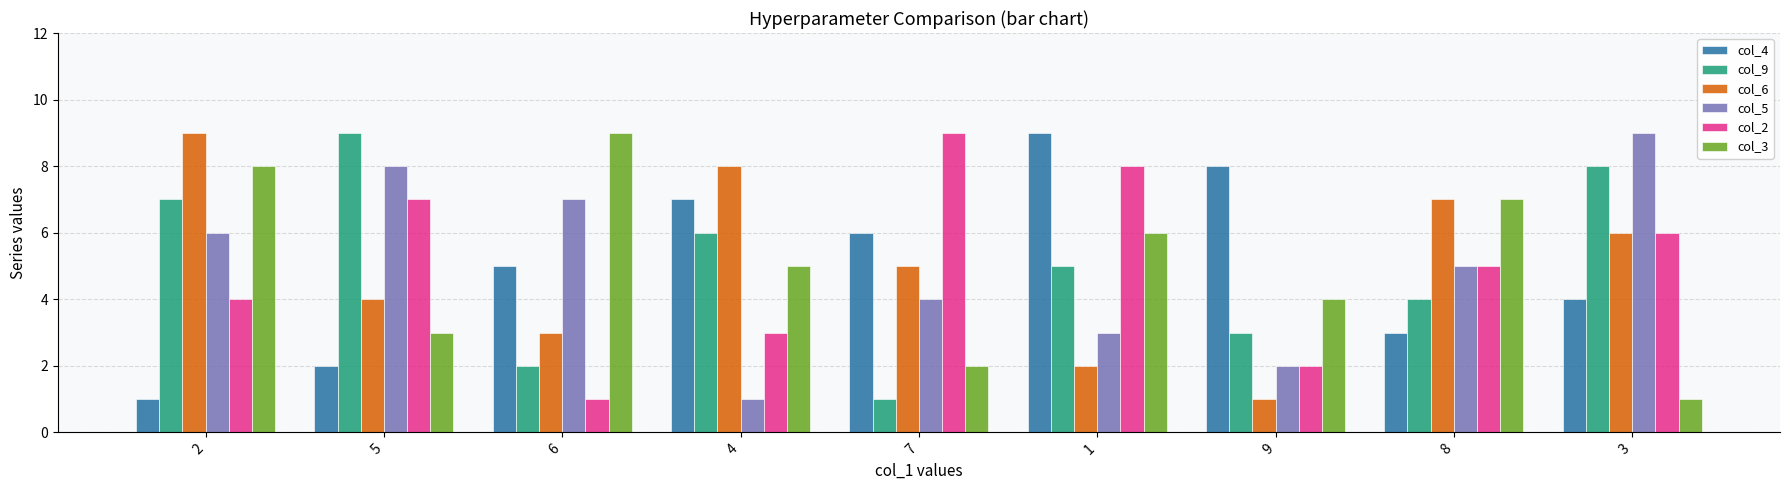

What is the greatest value displayed?

9